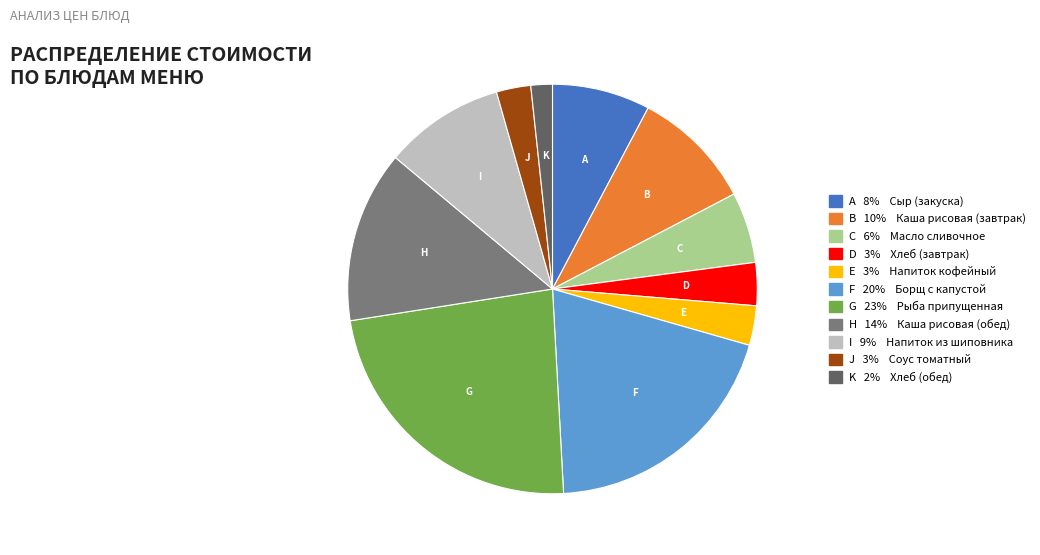

Which category has the smallest portion of the pie?

K 2% Хлеб (обед)